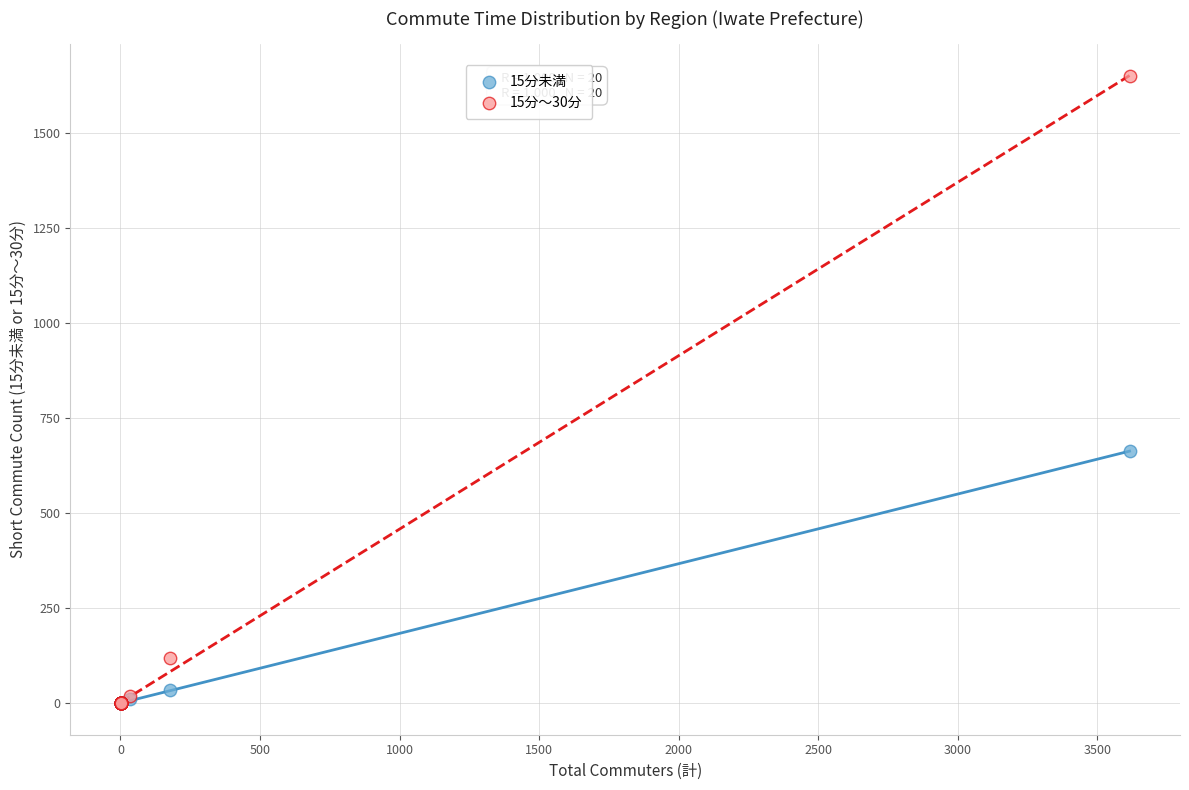

Which series reaches the maximum Y coordinate?

15分～30分